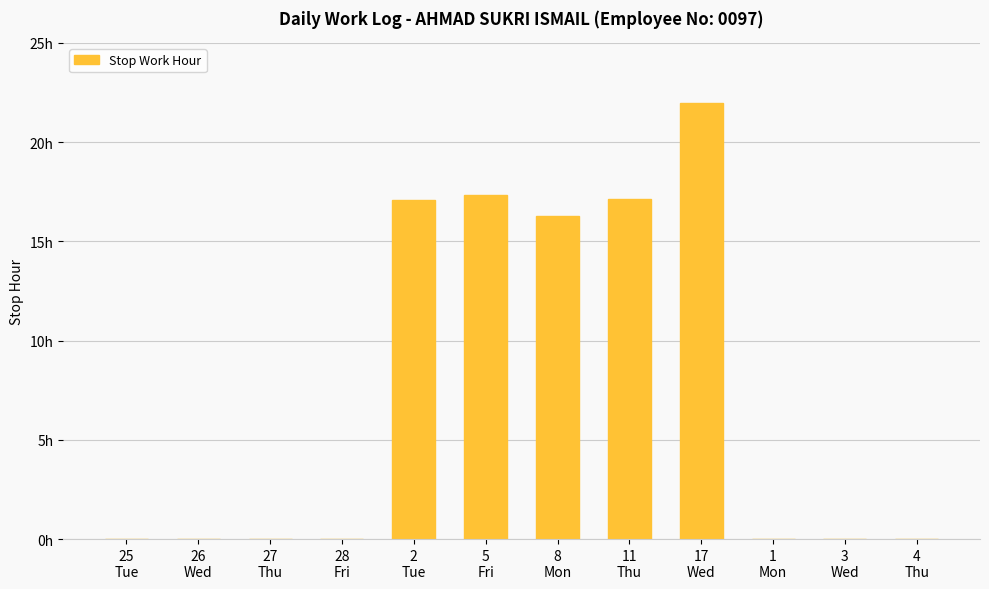

Are the bars horizontal?

No